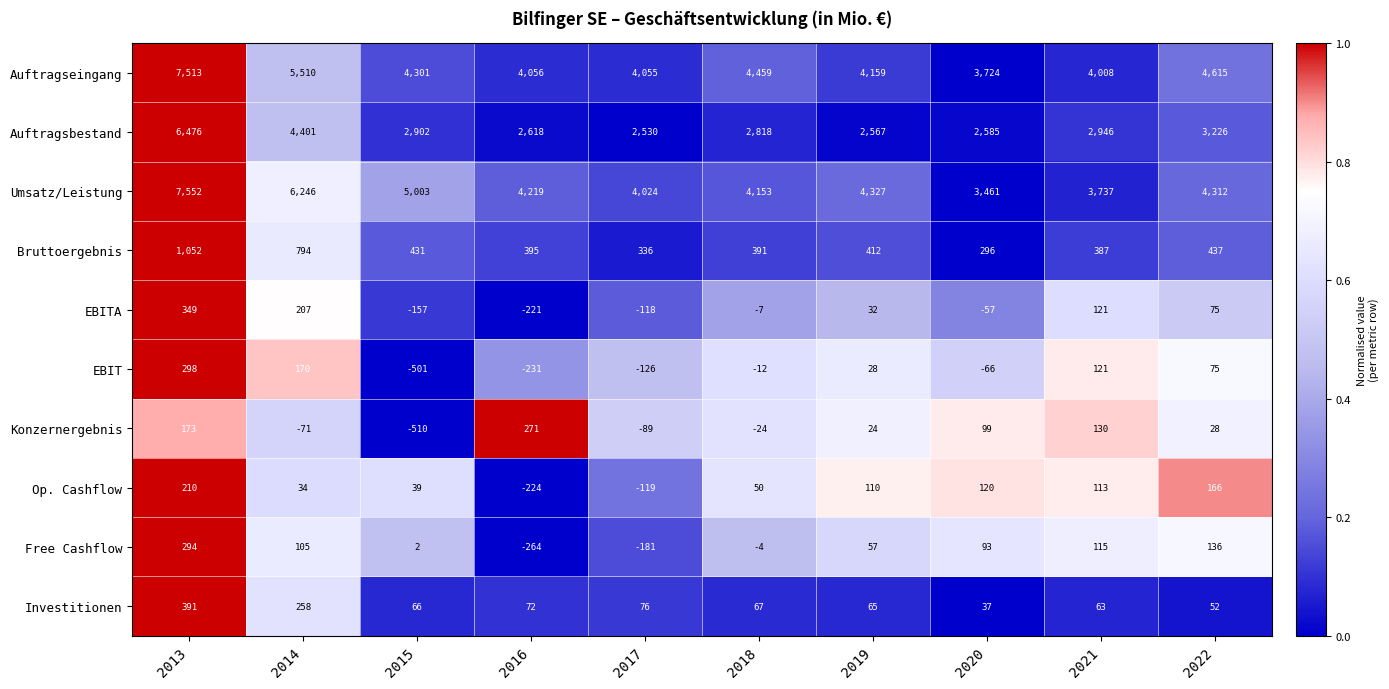

At which category is the sum across all series the highest?

2013